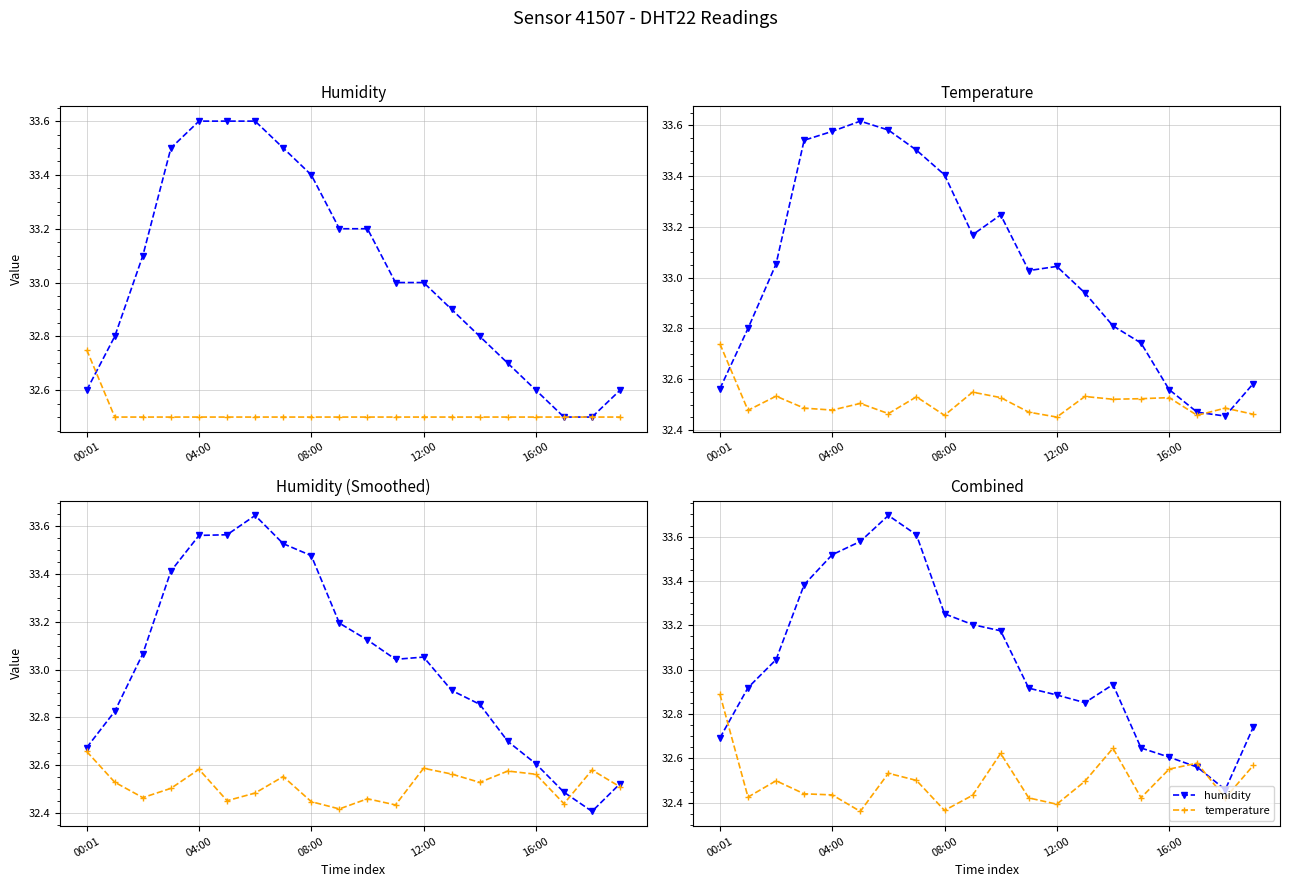

At how many categories does at least one series exceed 33?

9